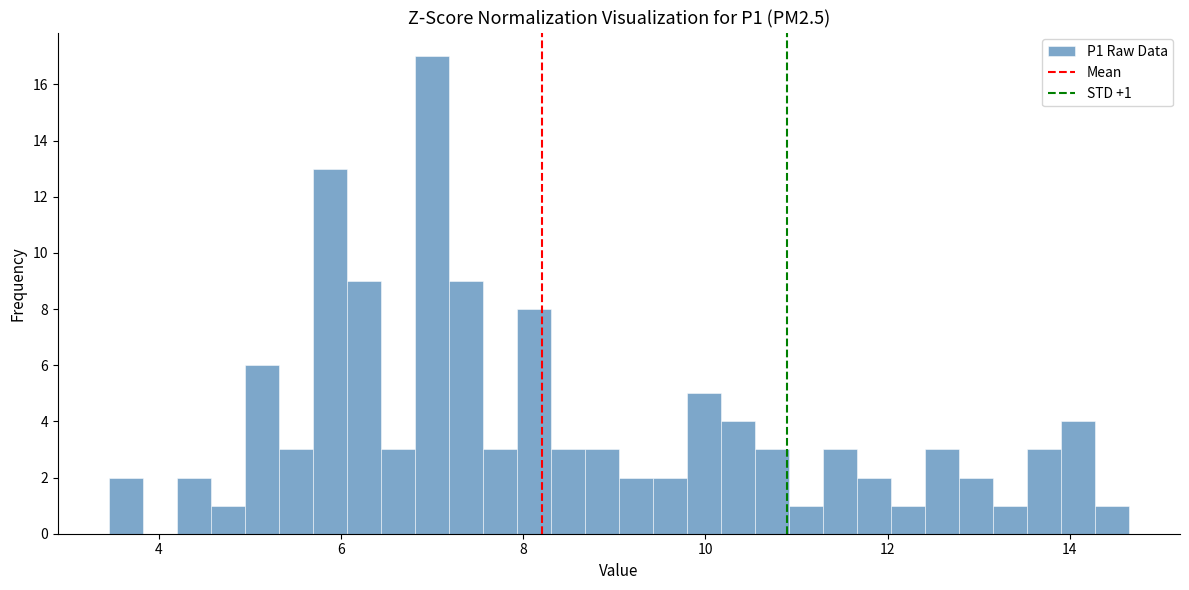

Around what value on the x-axis is the tallest bar? Give the approximate position of its centre, as read against the axis.

7.0